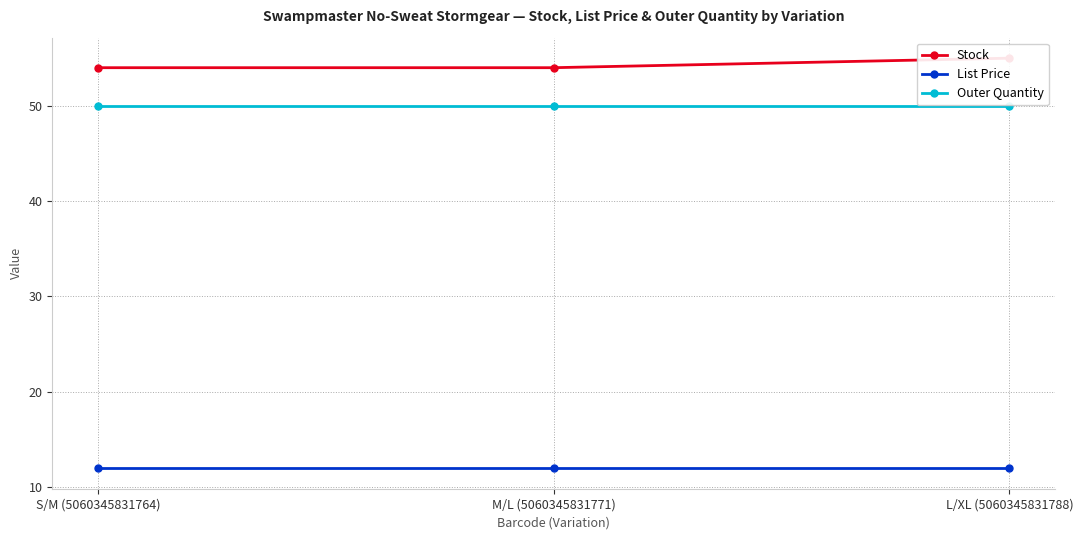

How many lines are shown in the chart?

3